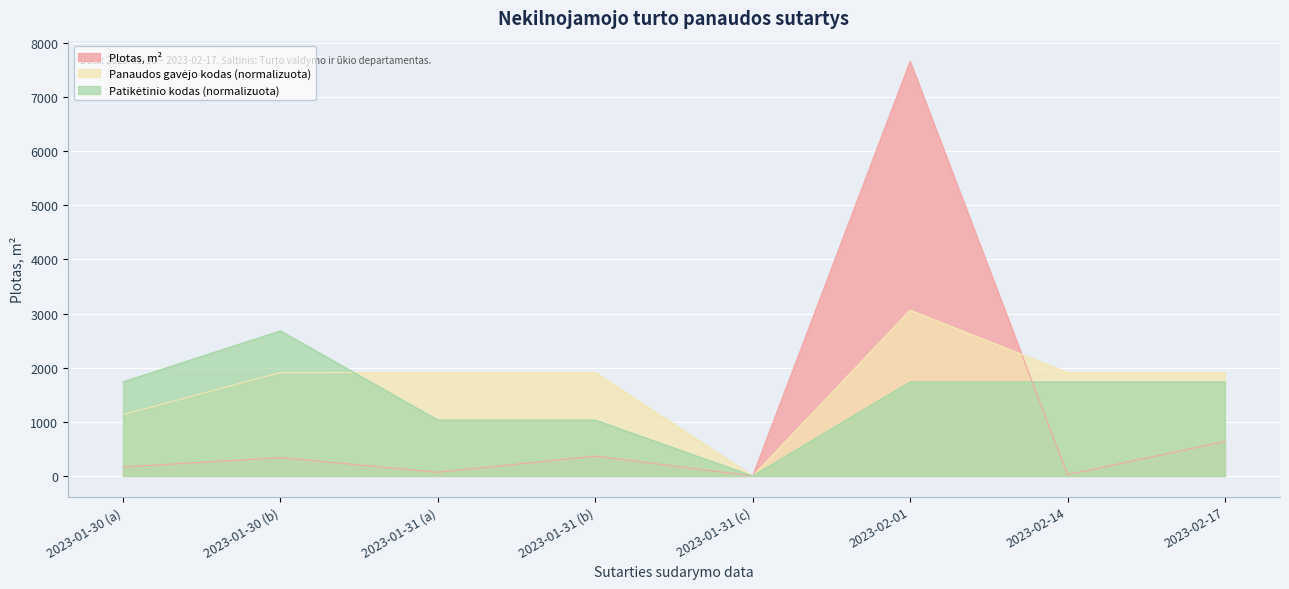

How many data points in Plotas, m2 are above 338?

4